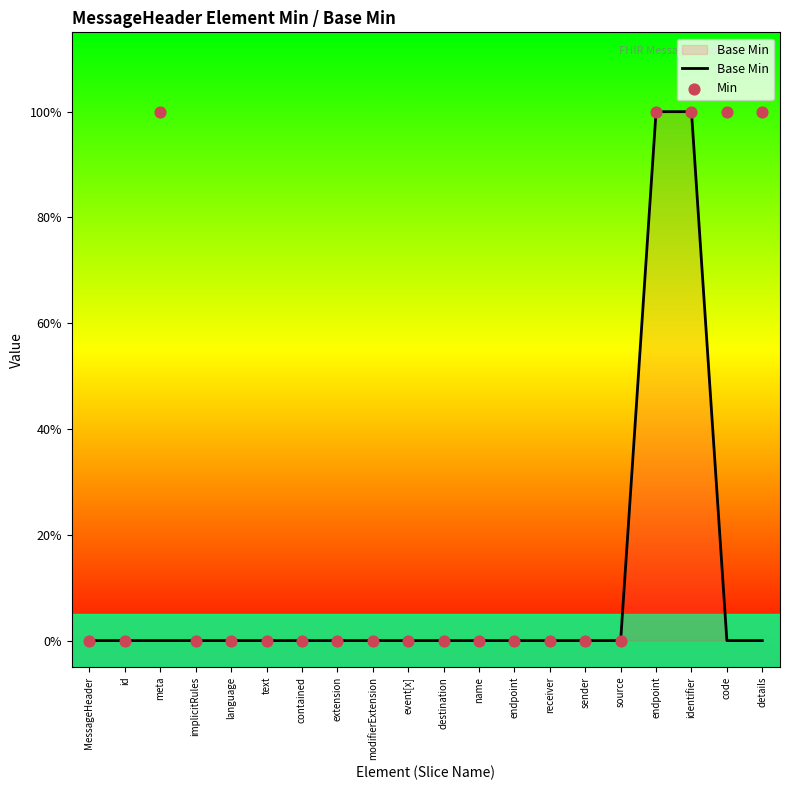

Which series has the largest total across all categories?

Min